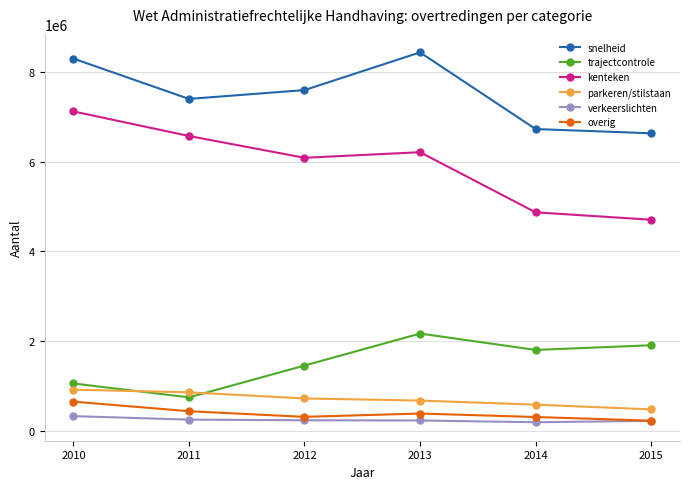

What is the value of the verkeerslichten point at the 2nd from the left?

242969